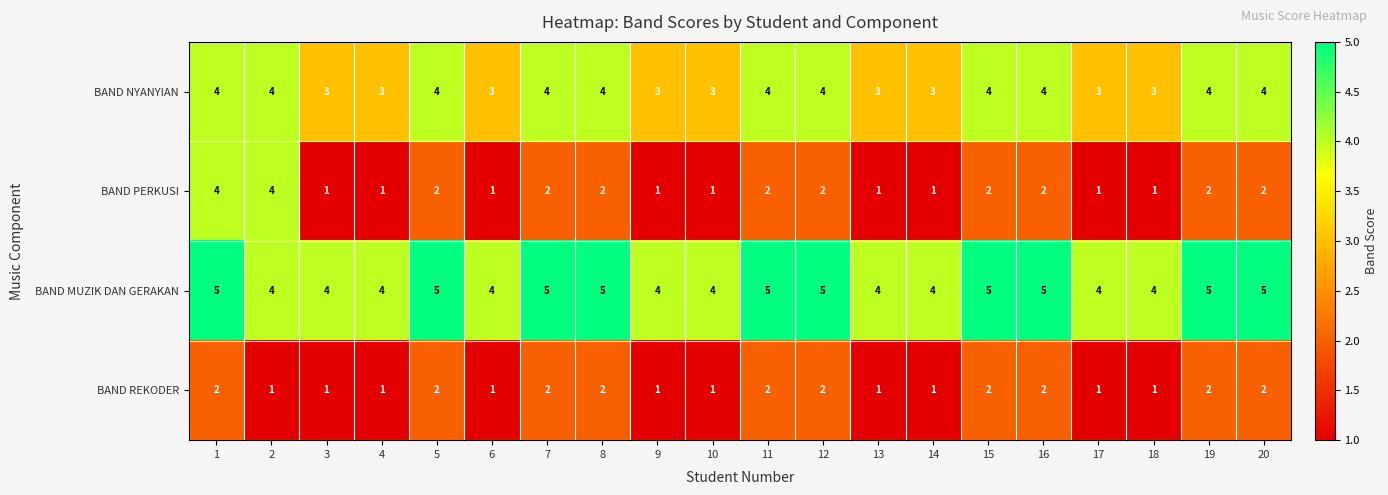

Which series has the largest total across all categories?

BAND MUZIK DAN GERAKAN